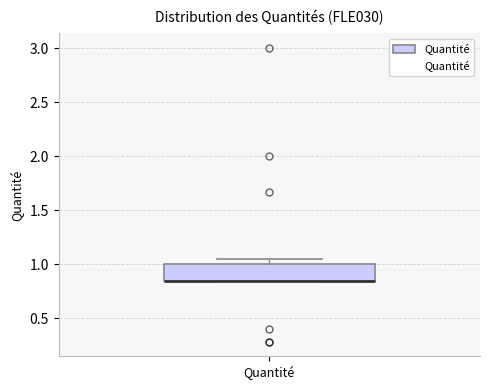

Transcribe this box plot: give where the median line is, the range the box spans, and where the two whiskers end, as read against the y-axis. The values are not printed on the chart, so give them approximately, as read against the axis.

median 0.85 (drawn on the box's lower edge), box 0.85 to 1.00, whiskers 0.85 to 1.05